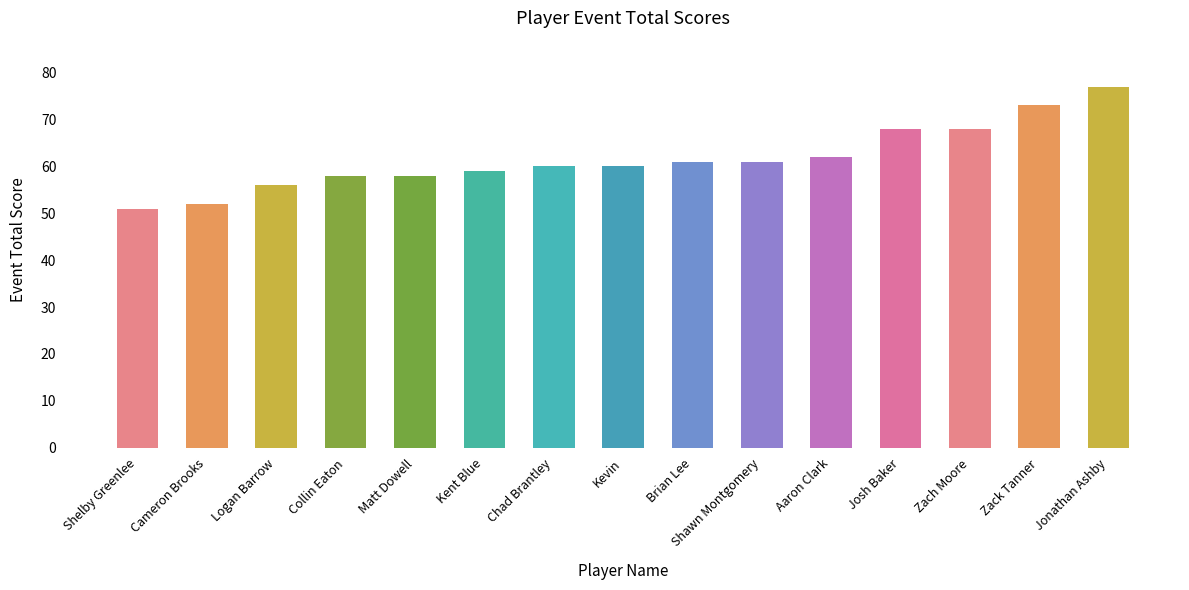

Where does the data first go above 60?

Brian Lee